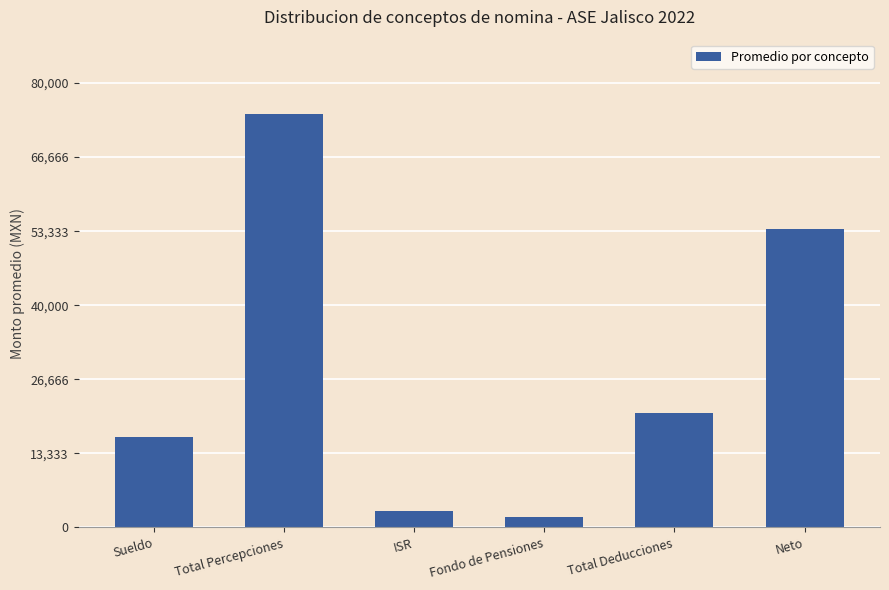

What is the ratio of the value at Neto to the value at Total Deducciones?

2.6